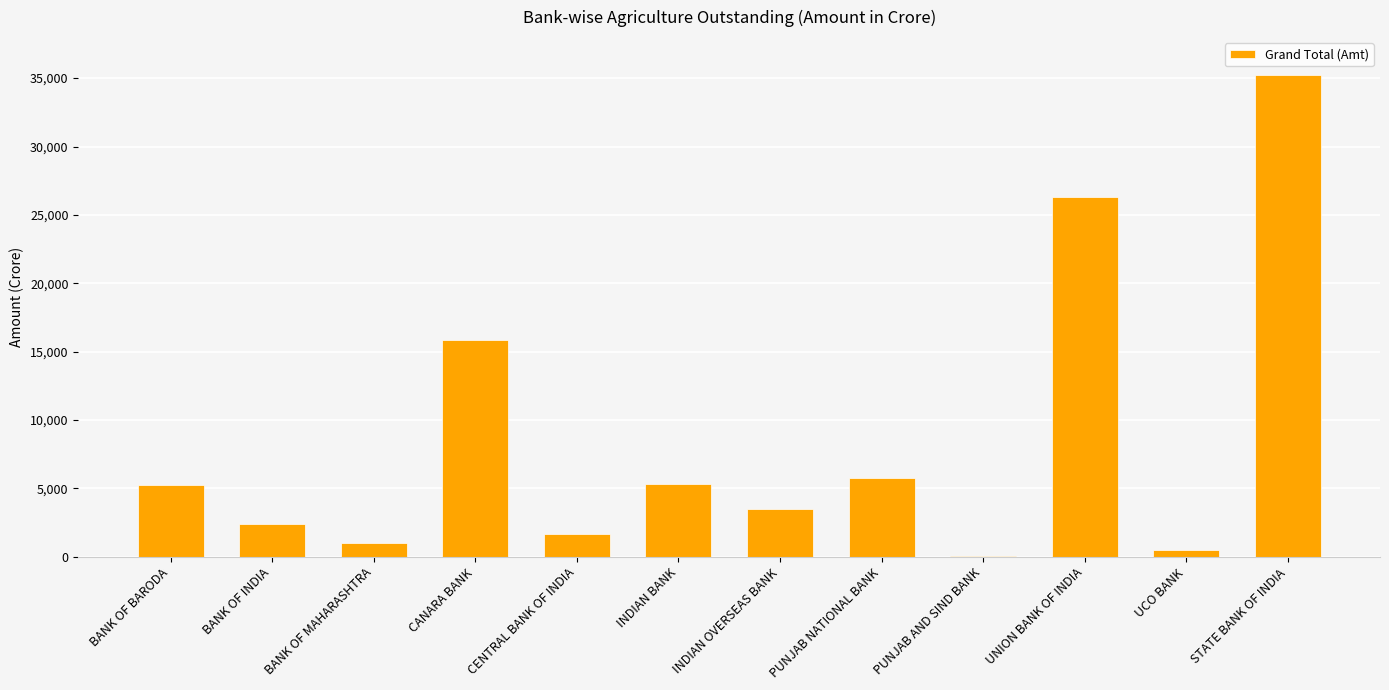

Which label corresponds to the largest value in the chart?

STATE BANK OF INDIA